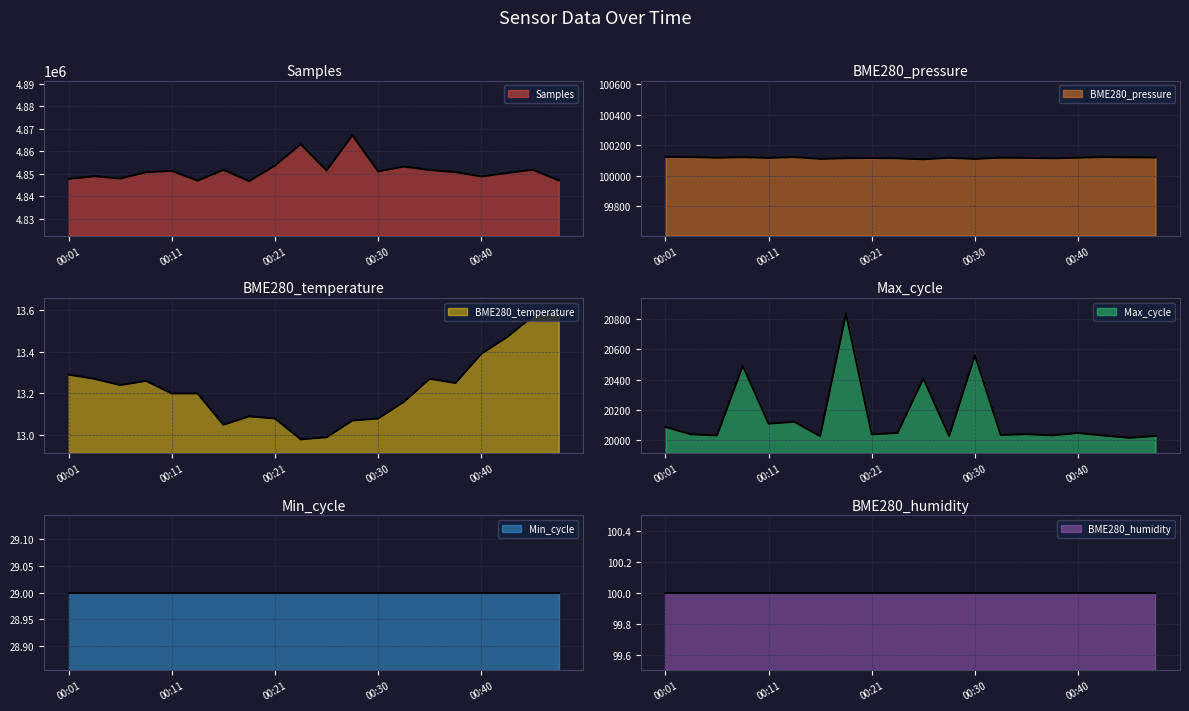

True or false: BME280_pressure has a value of 100119.3 at 00:45.

True